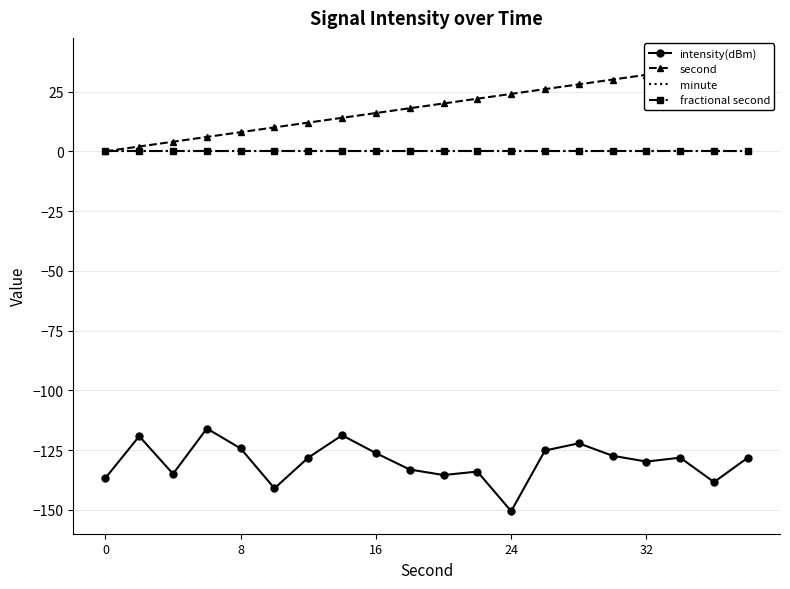

What are all the series names shown in the legend?

intensity(dBm), second, minute, fractional second